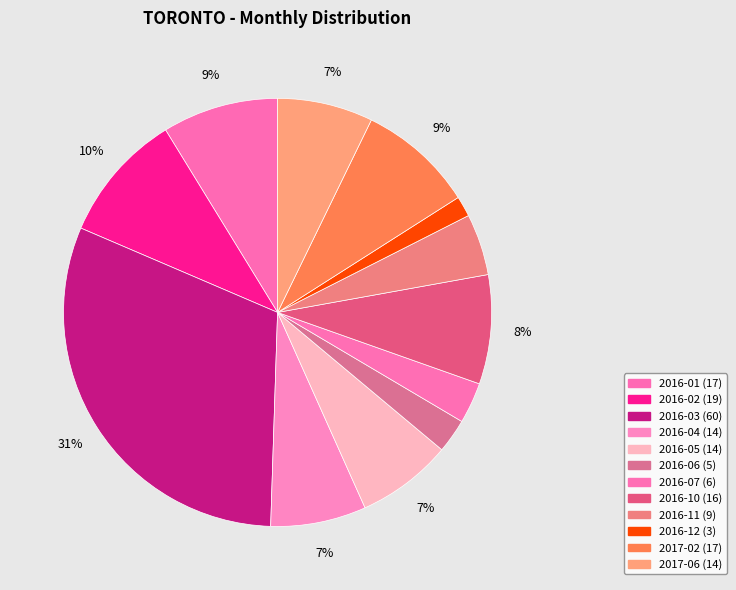

What percentage is the 2016-02 slice, to the nearest percent?

10%